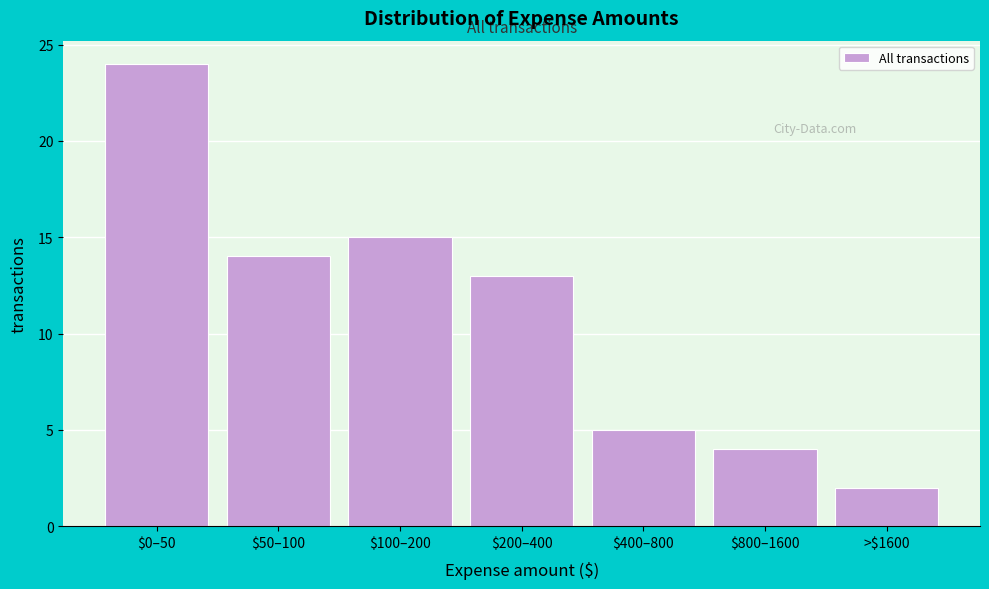

Reading left to right, what are all the values shown in this chart?

24	14	15	13	5	4	2